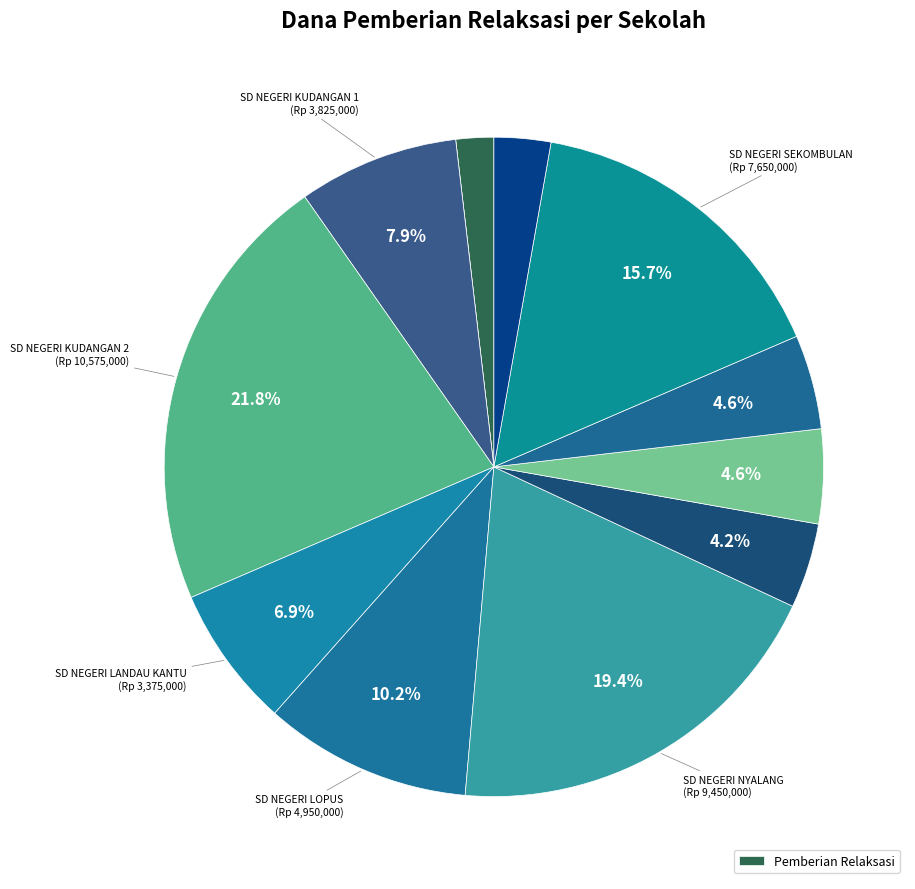

Count the number of slices in the pie.

12